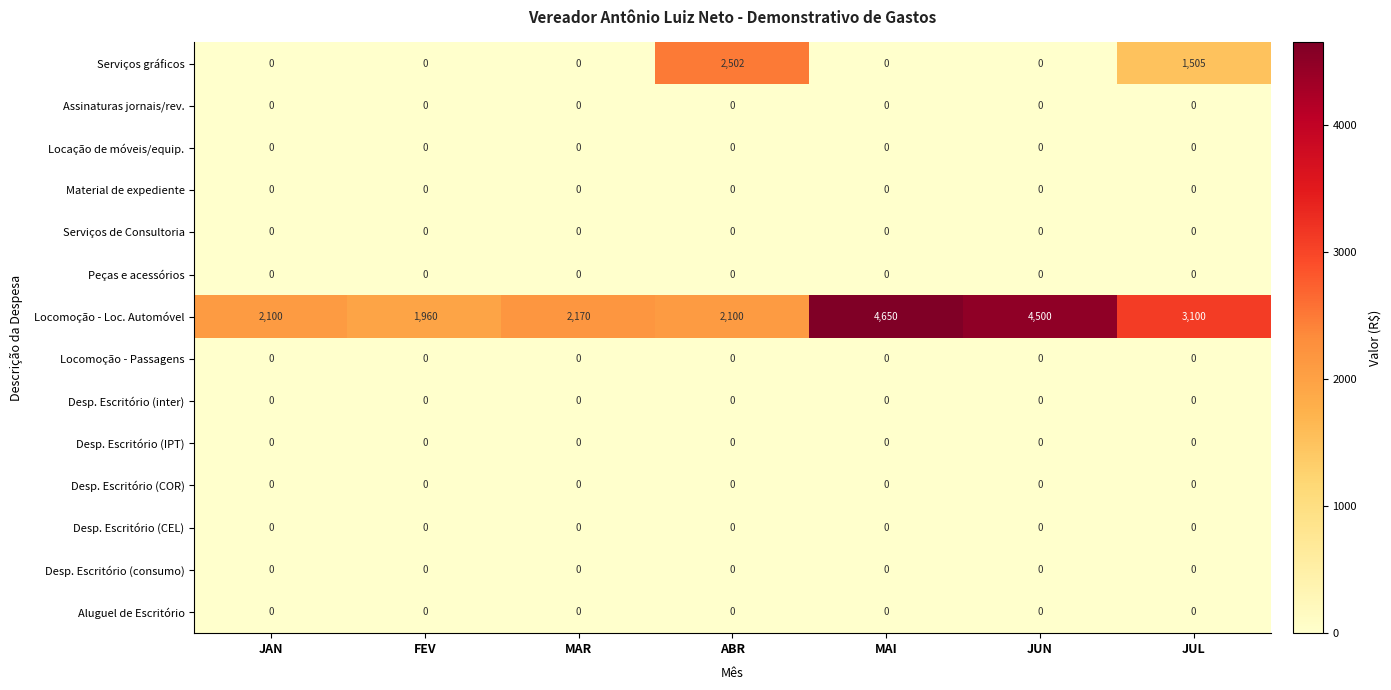

Which series has the widest spread of values?

Locomoção - Loc. Automóvel